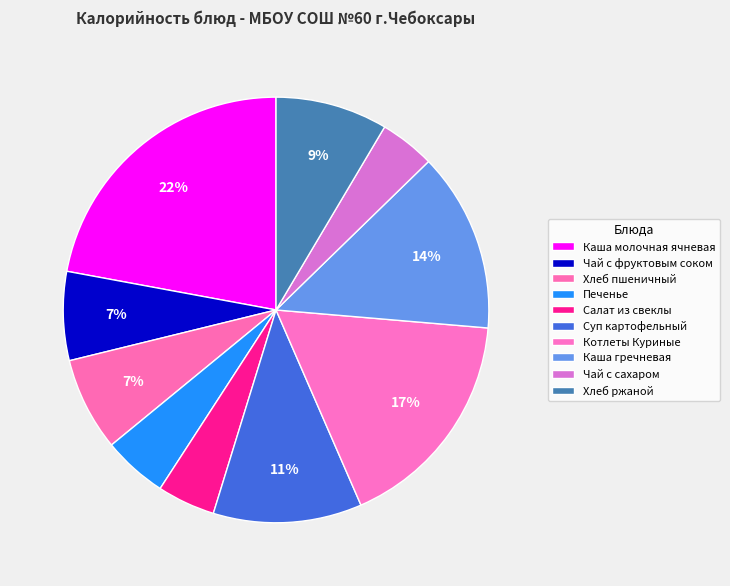

How many segments does this pie chart have?

10